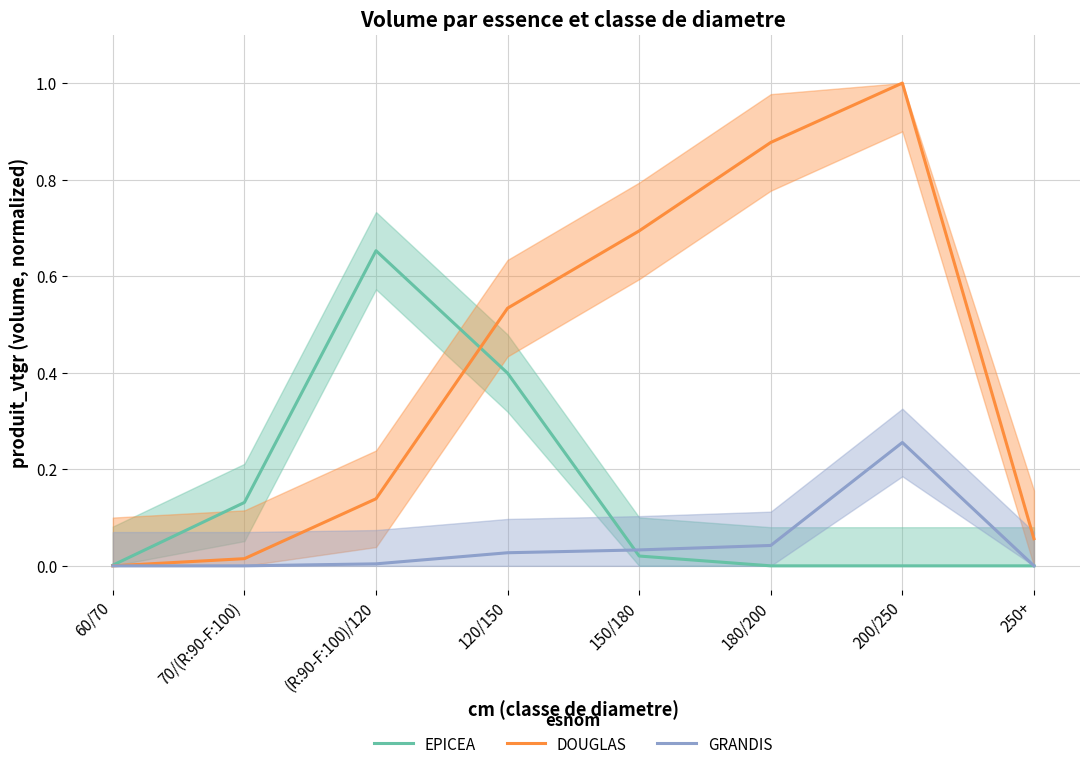

The EPICEA series shows 0.6 at 120/150. True or false?

False